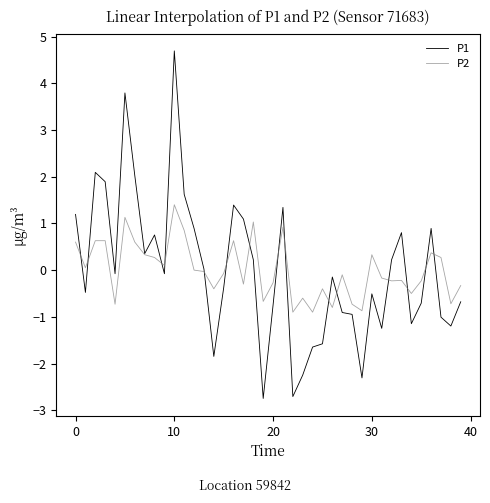

Which series has the widest spread of values?

P1